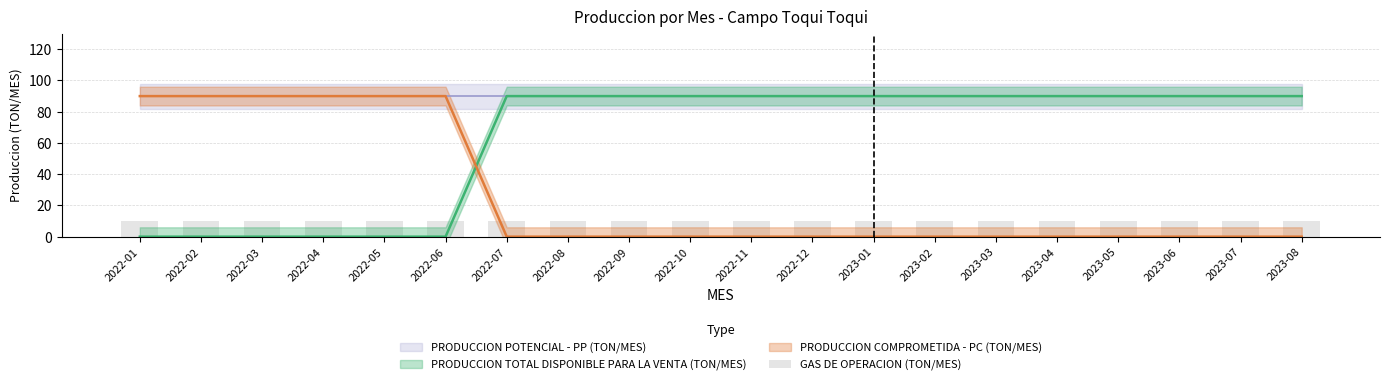

What is the maximum value shown in the chart?

90